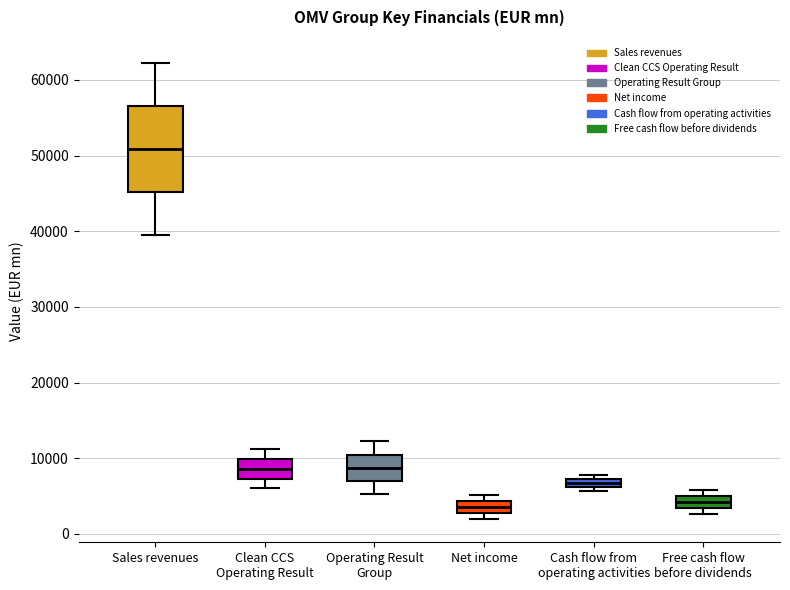

Comparing the boxes themselves (not the whiskers), which one is the tallest?

Sales revenues